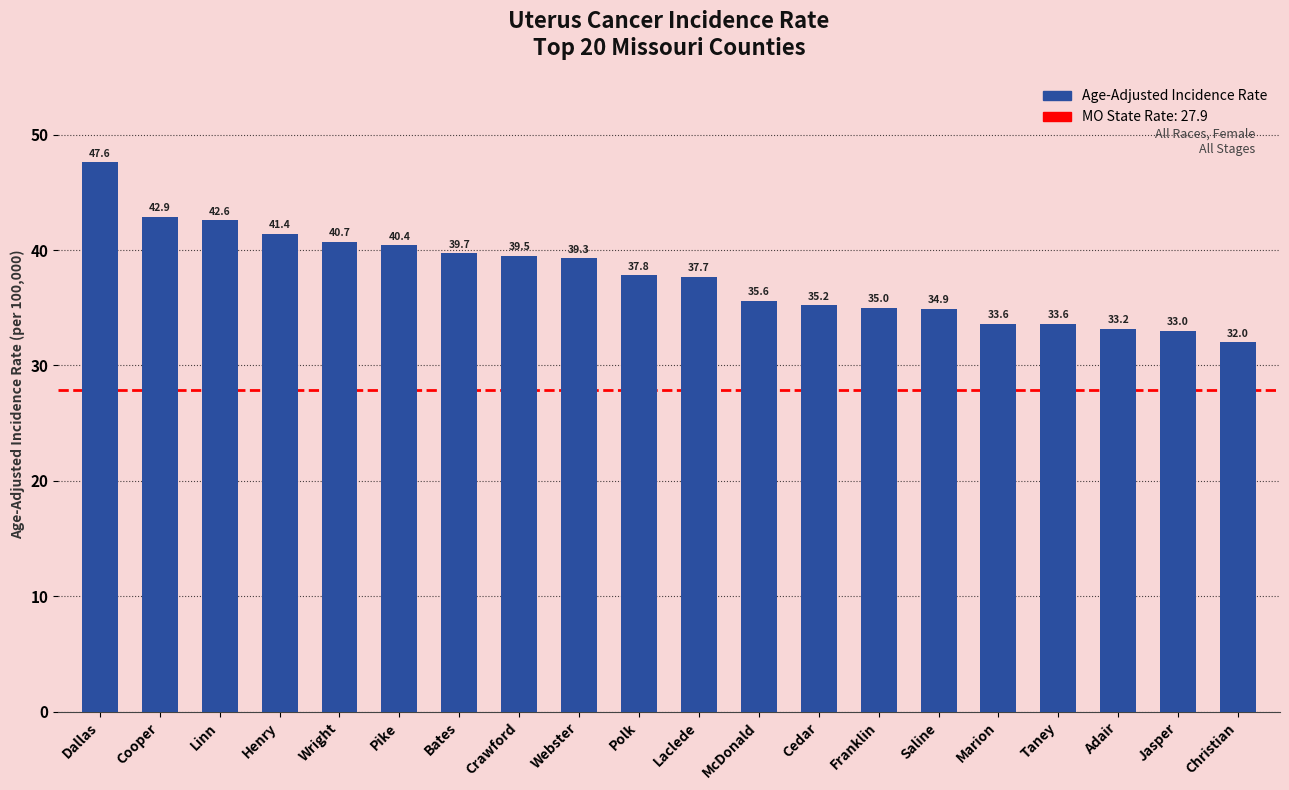

What is the average value?

37.8